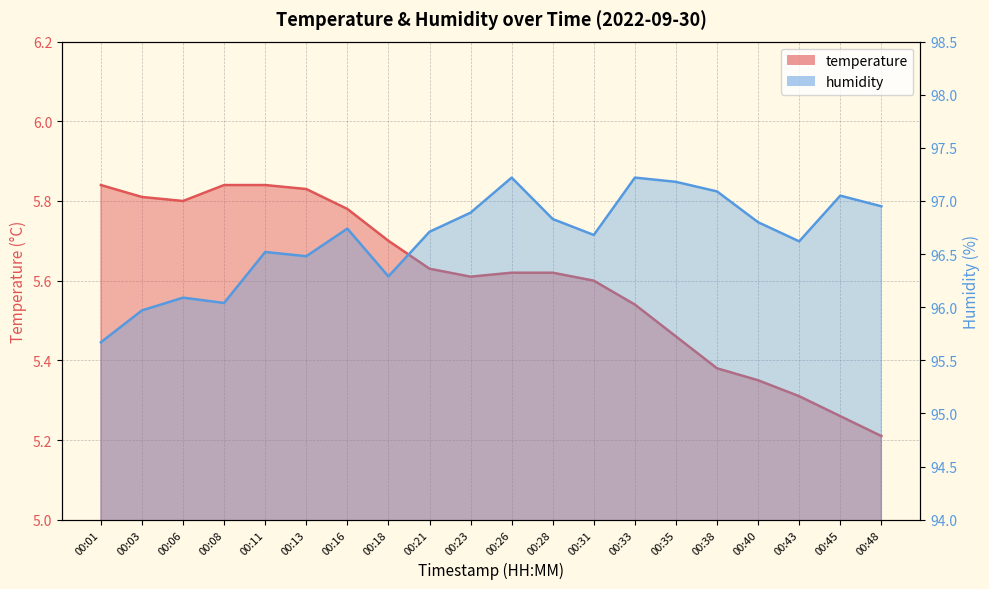

At 00:11, list the series in order from smallest to largest.

temperature, humidity